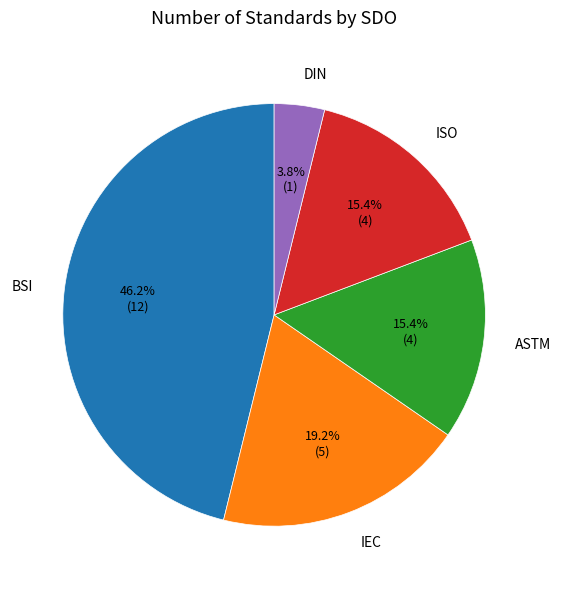

To the nearest percent, what percentage of the pie is ISO?

15%